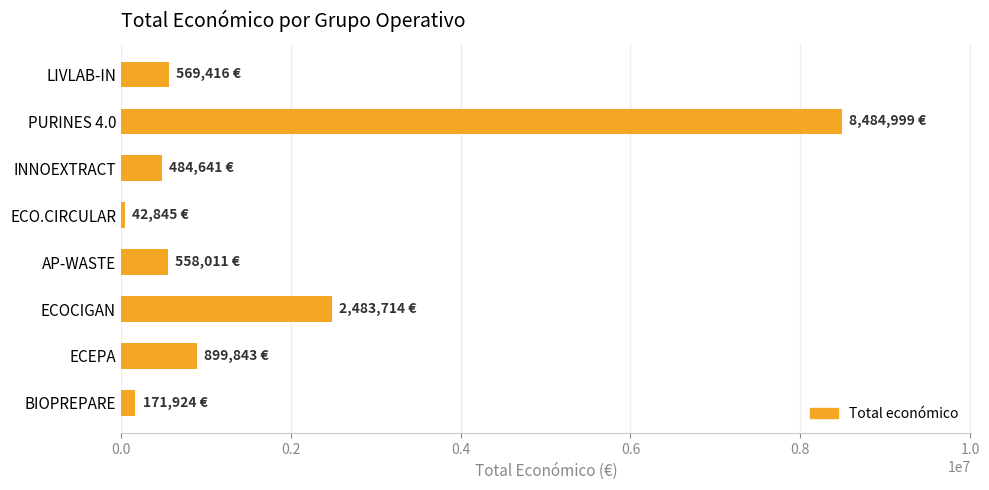

Between LIVLAB-IN and ECO.CIRCULAR, which is larger?

LIVLAB-IN